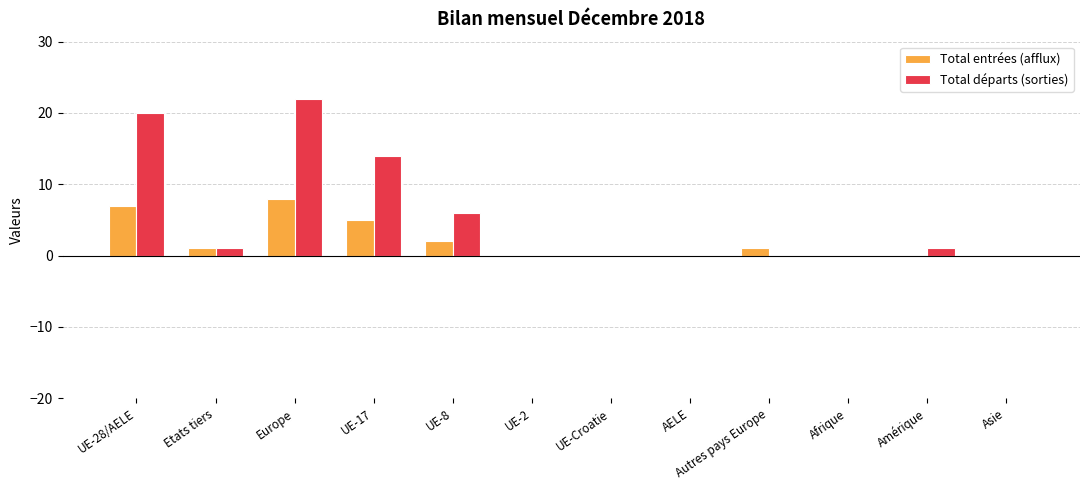

Reading left to right, what are all the values shown in this chart?

Total entrées (afflux): 7	1	8	5	2	0	0	0	1	0	0	0
Total départs (sorties): 20	1	22	14	6	0	0	0	0	0	1	0